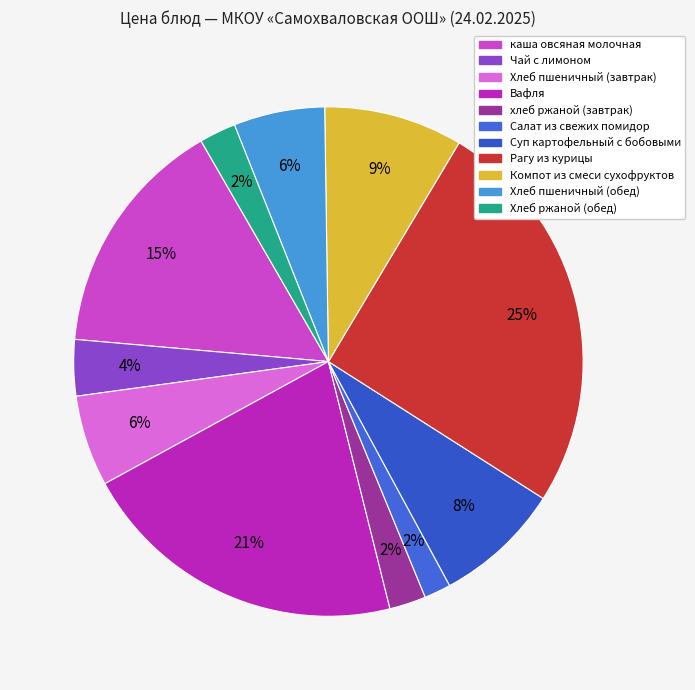

Approximately how many times larger is the value at Компот из смеси сухофруктов compared to каша овсяная молочная?

0.6